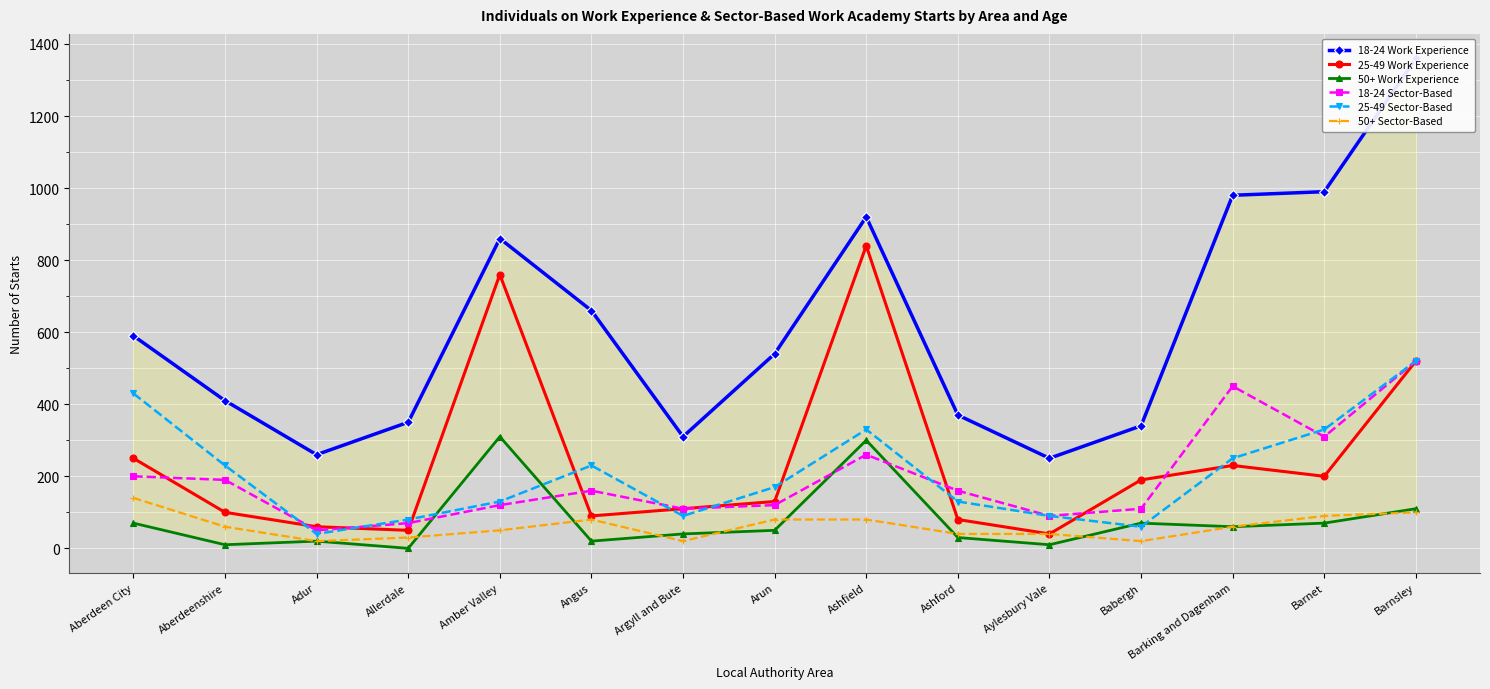

Reading right to left, extract all data points from this chart.

18-24 Work Experience: 1360	990	980	340	250	370	920	540	310	660	860	350	260	410	590
25-49 Work Experience: 520	200	230	190	40	80	840	130	110	90	760	50	60	100	250
50+ Work Experience: 110	70	60	70	10	30	300	50	40	20	310	0	20	10	70
18-24 Sector-Based: 520	310	450	110	90	160	260	120	110	160	120	70	50	190	200
25-49 Sector-Based: 520	330	250	60	90	130	330	170	90	230	130	80	40	230	430
50+ Sector-Based: 100	90	60	20	40	40	80	80	20	80	50	30	20	60	140